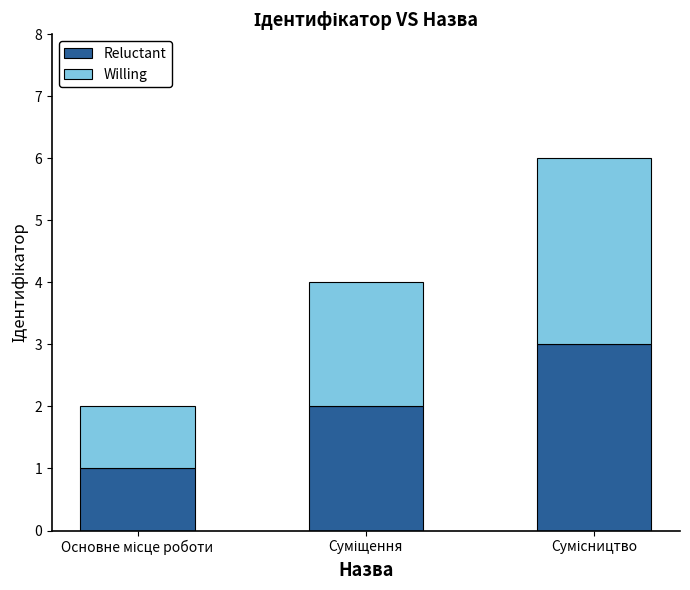

How many bars are there in total?

3